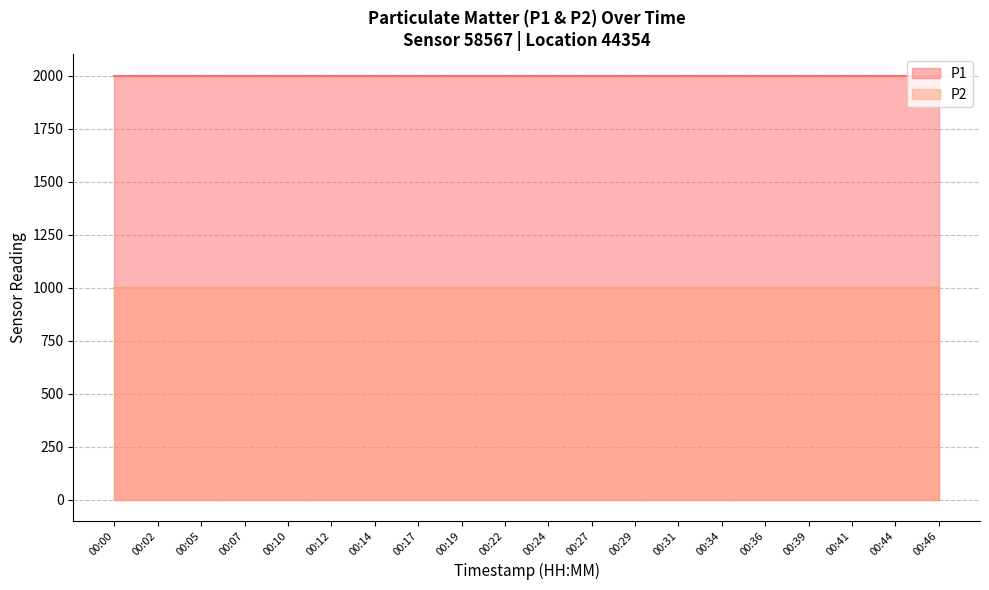

Rank the categories by P2 value from lowest to highest.

00:00, 00:02, 00:05, 00:07, 00:10, 00:12, 00:14, 00:17, 00:19, 00:22, 00:24, 00:27, 00:29, 00:31, 00:34, 00:36, 00:39, 00:41, 00:44, 00:46